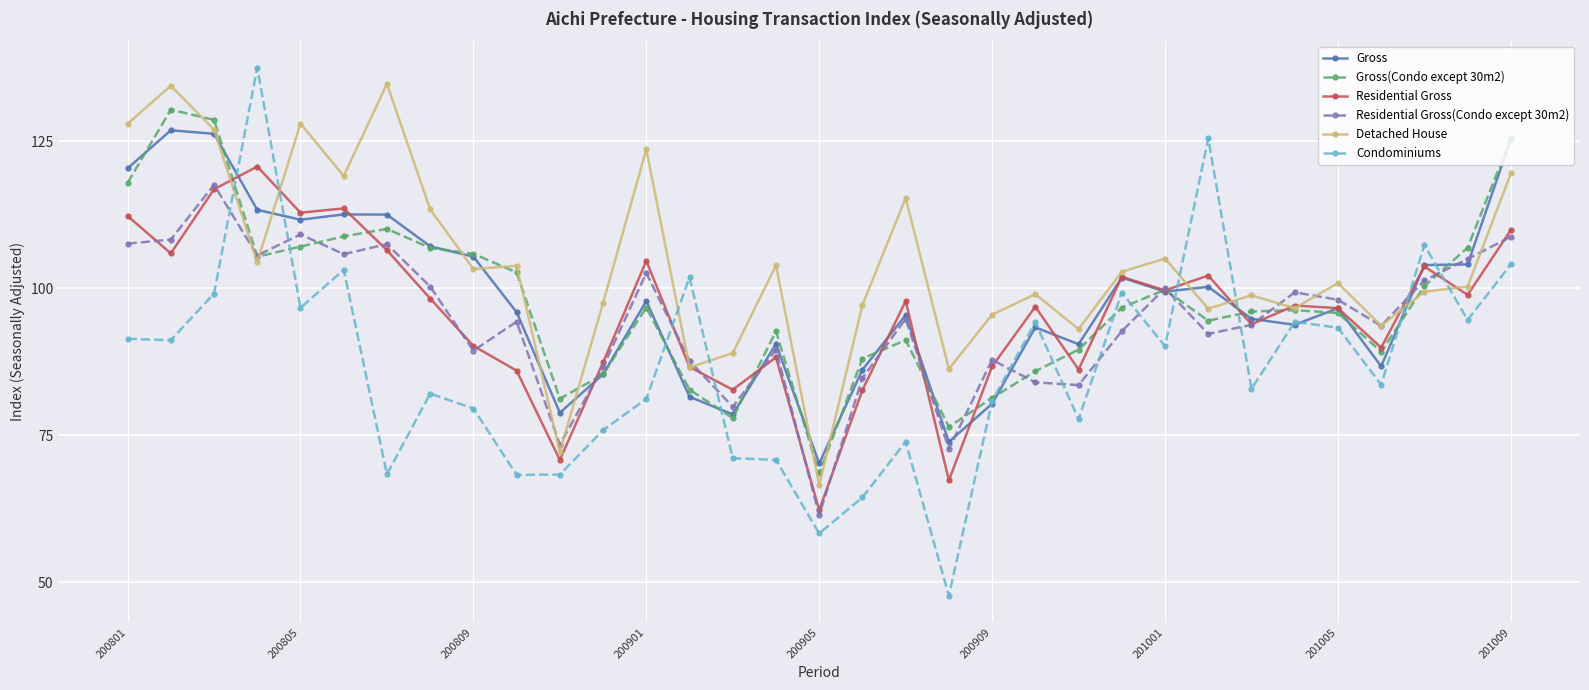

What are all the series names shown in the legend?

Gross, Gross(Condo except 30m2), Residential Gross, Residential Gross(Condo except 30m2), Detached House, Condominiums